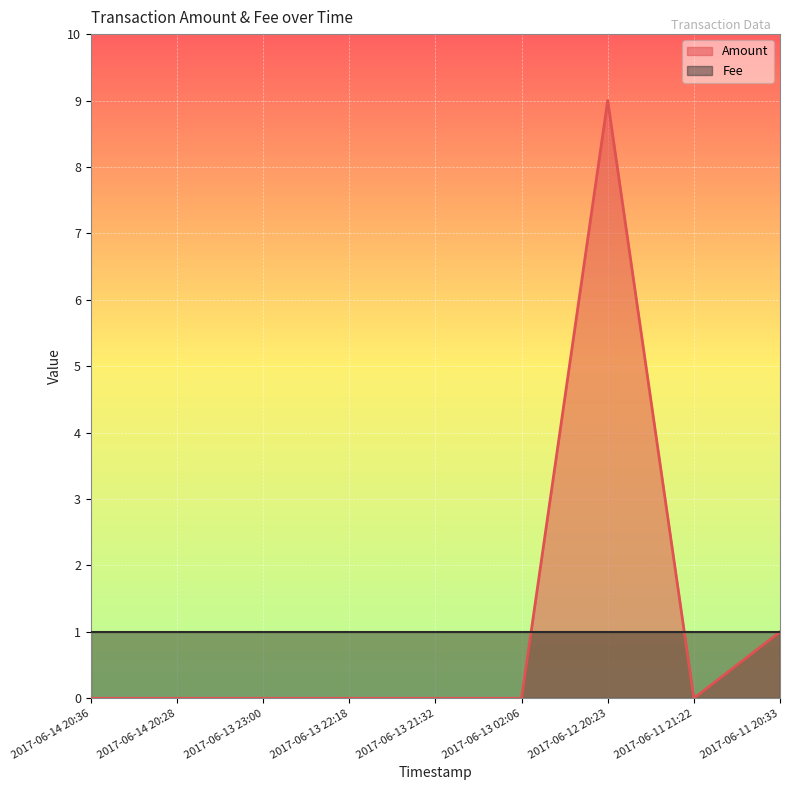

True or false: the data shows 16 at 2017-06-12 20:23.

False